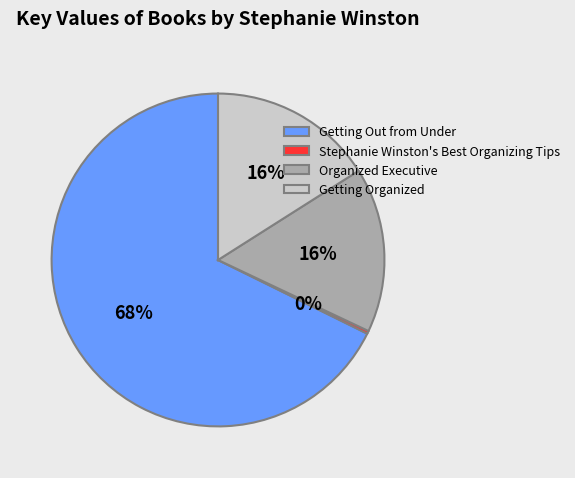

What is the ratio of the value at Getting Organized to the value at Organized Executive?

1.0